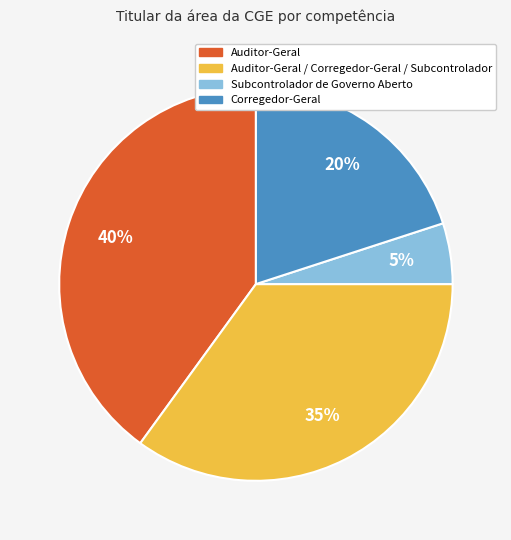

To the nearest percent, what is the difference between the largest and smallest slice percentages?

35%